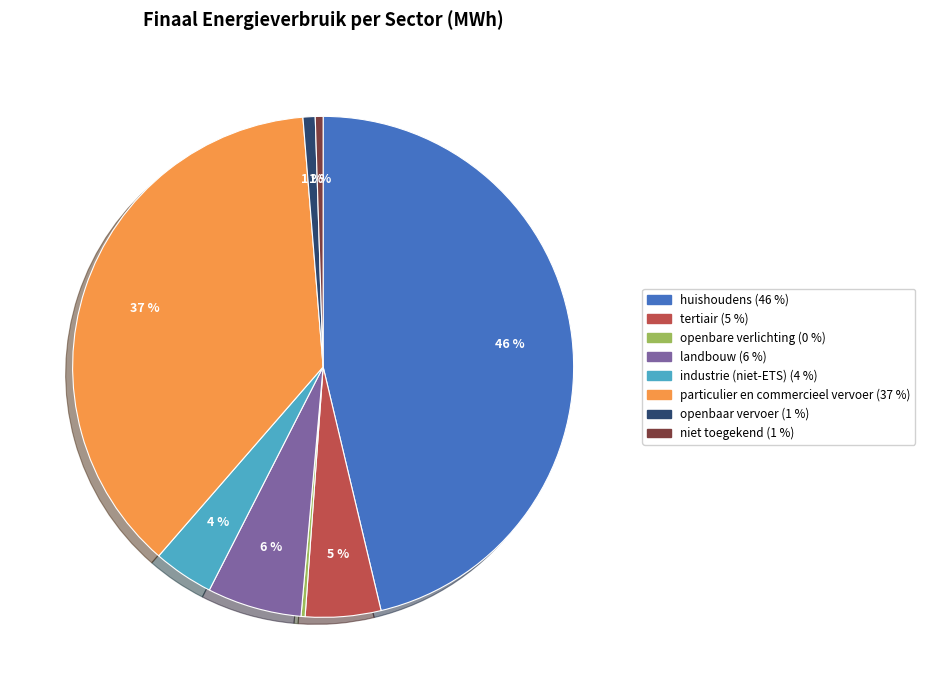

The huishoudens slice represents 55% of the pie. True or false?

False